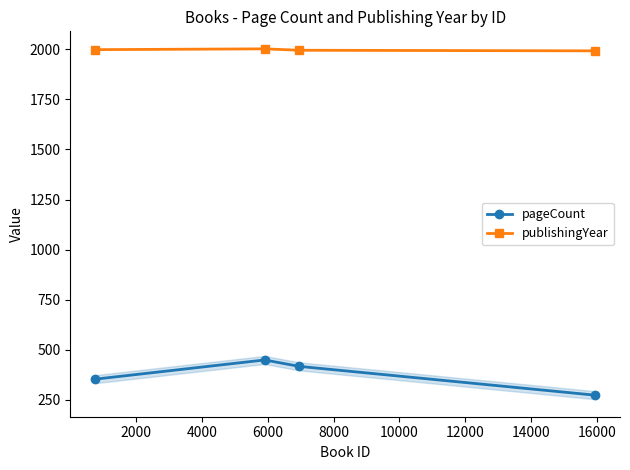

What is the value of the publishingYear point at the 1st from the left?

1999